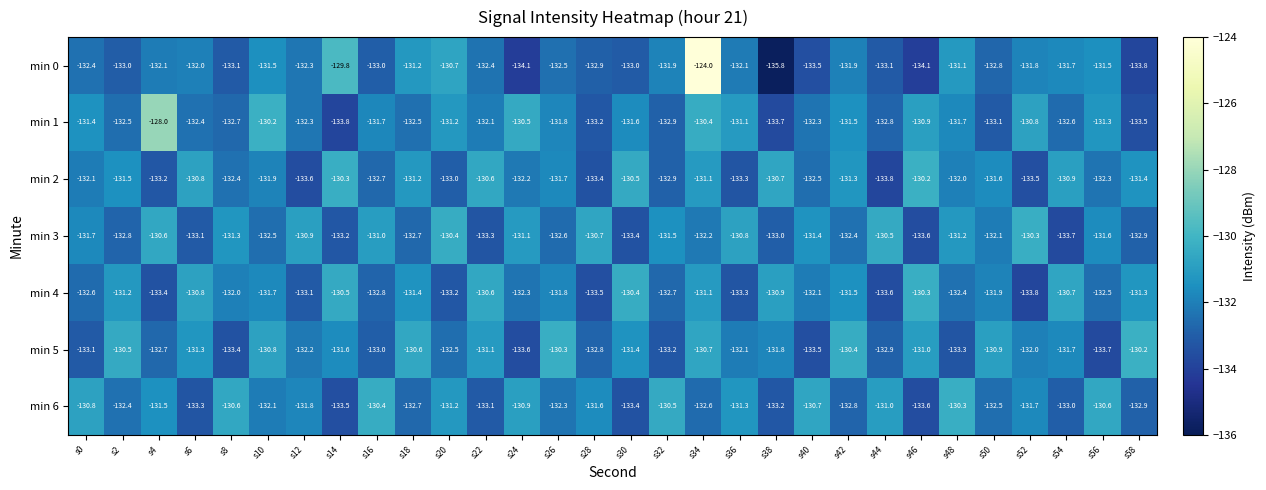

What is the smallest value displayed?

-135.8